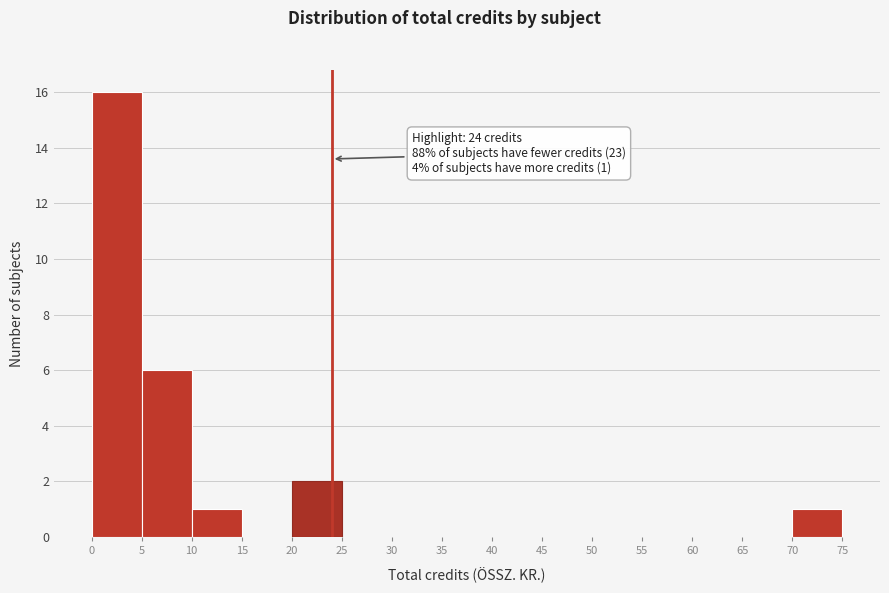

Which range on the x-axis has the tallest bar?

0 to 5